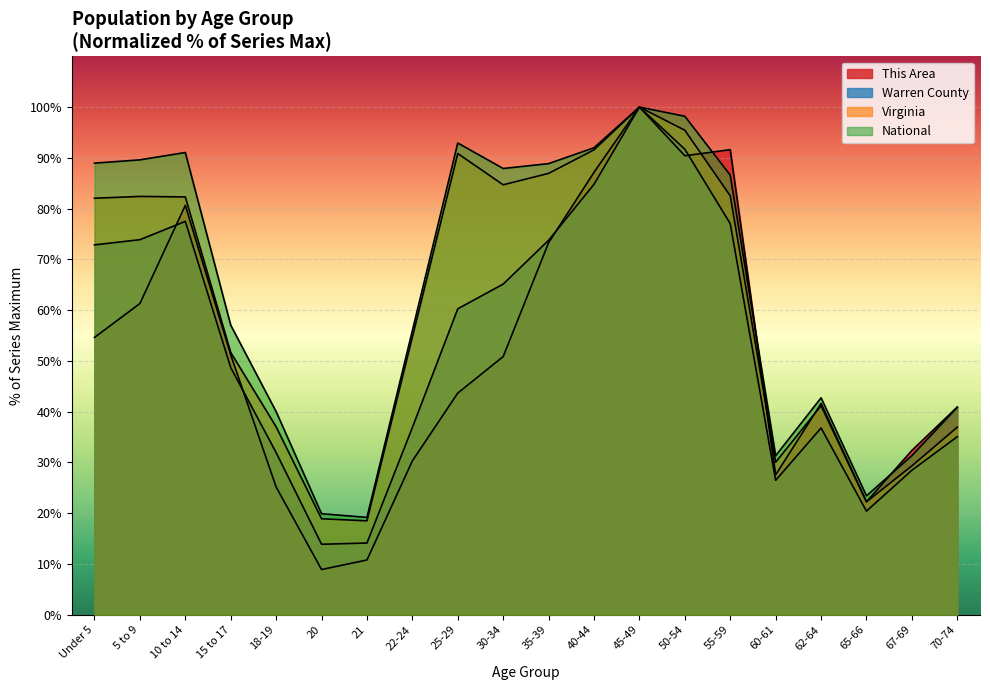

Which has a higher value, 40-44 or 45-49?

45-49